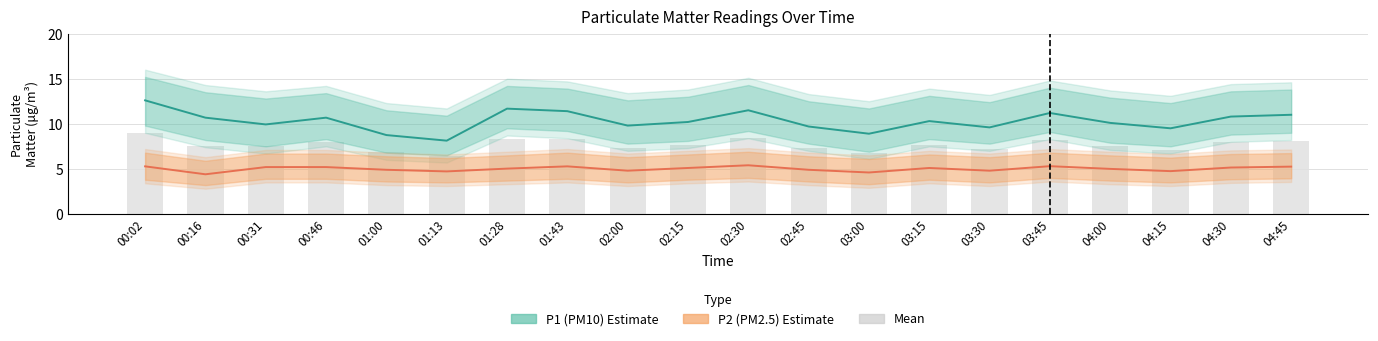

Reading right to left, what are all the values shown in this chart?

P1: 04:45=11.0	04:30=10.8	04:15=9.5	04:00=10.1	03:45=11.2	03:30=9.6	03:15=10.3	03:00=8.9	02:45=9.7	02:30=11.5	02:15=10.2	02:00=9.8	01:43=11.4	01:28=11.7	01:13=8.1	01:00=8.8	00:46=10.7	00:31=9.9	00:16=10.7	00:02=12.6
P2: 04:45=5.2	04:30=5.2	04:15=4.8	04:00=5.0	03:45=5.3	03:30=4.8	03:15=5.1	03:00=4.6	02:45=4.9	02:30=5.4	02:15=5.1	02:00=4.8	01:43=5.3	01:28=5.0	01:13=4.7	01:00=4.9	00:46=5.2	00:31=5.2	00:16=4.4	00:02=5.3
Mean P1+P2: 04:45=8.1	04:30=8.0	04:15=7.1	04:00=7.5	03:45=8.2	03:30=7.2	03:15=7.7	03:00=6.8	02:45=7.3	02:30=8.4	02:15=7.6	02:00=7.3	01:43=8.3	01:28=8.4	01:13=6.4	01:00=6.8	00:46=7.9	00:31=7.6	00:16=7.5	00:02=8.9